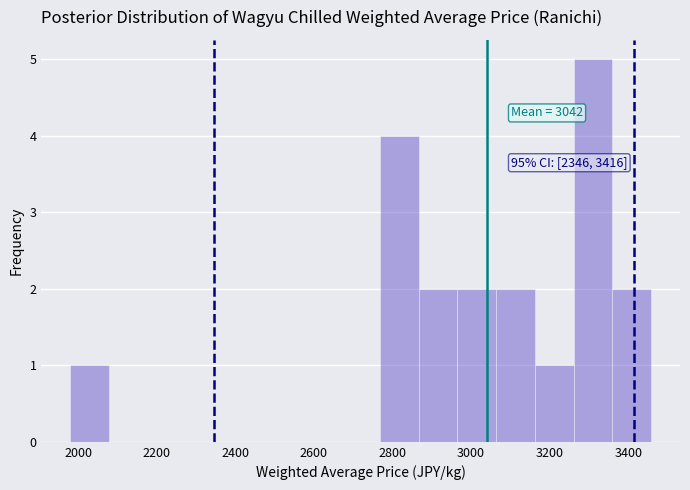

Over which range of the x-axis is the bar tallest?

3260 to 3360